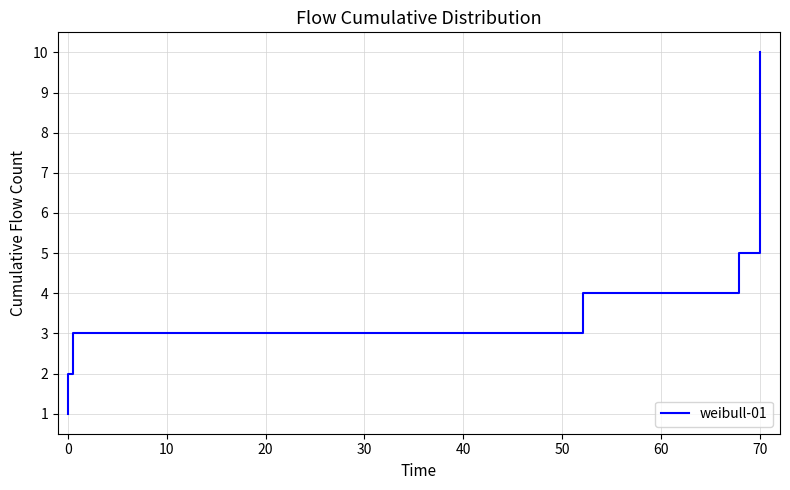

What is the sum of all values?

56